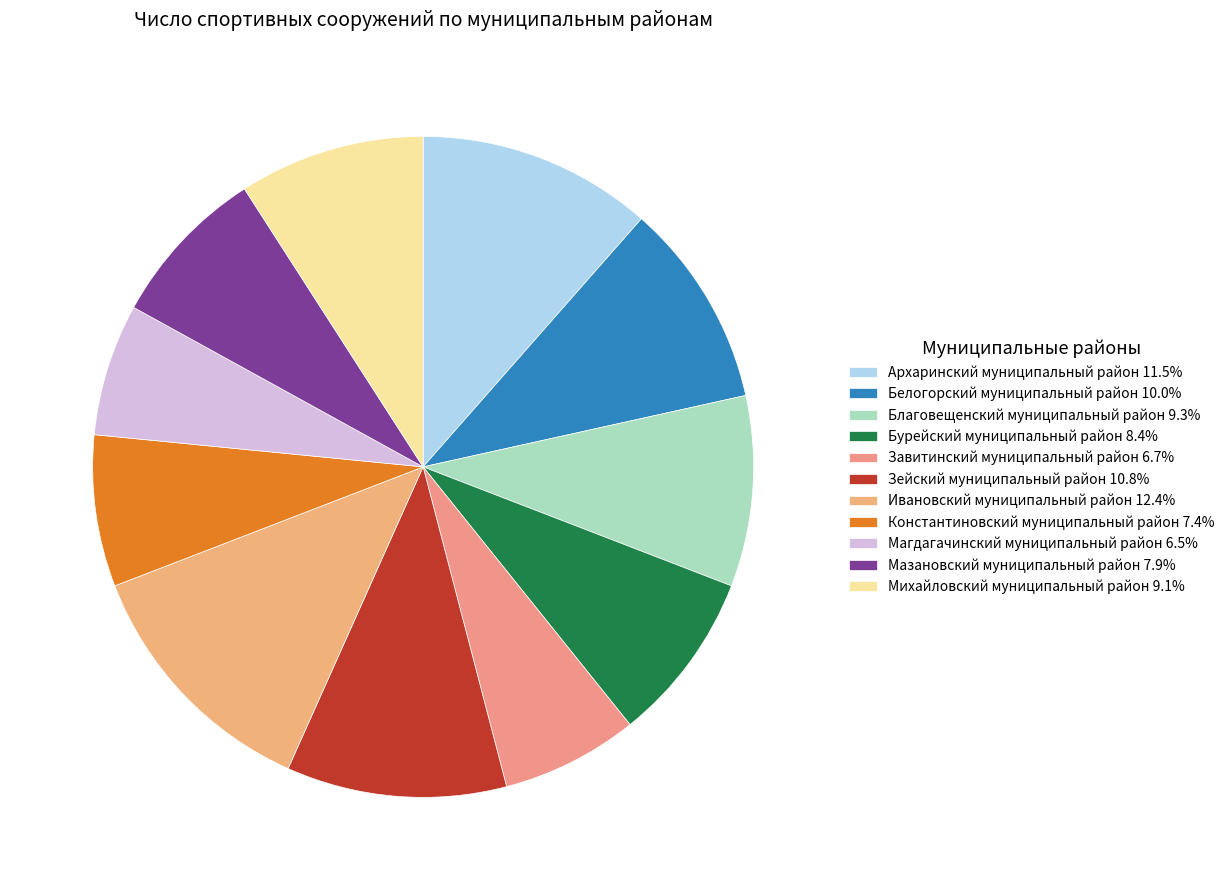

How many segments does this pie chart have?

11